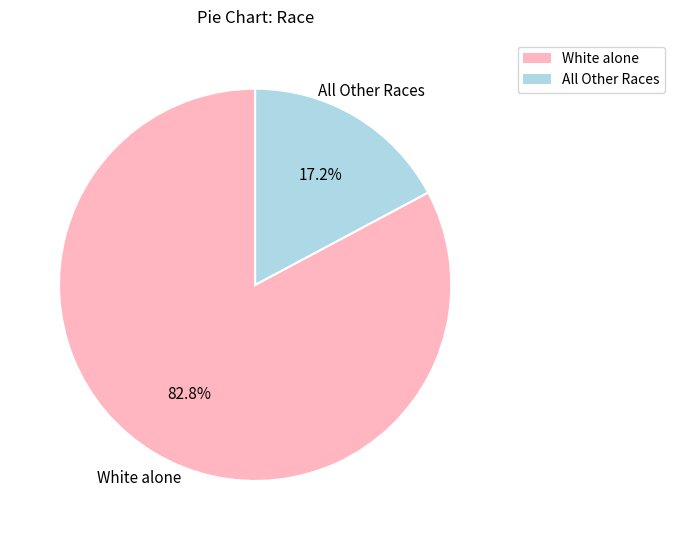

Does any single category account for the majority?

Yes